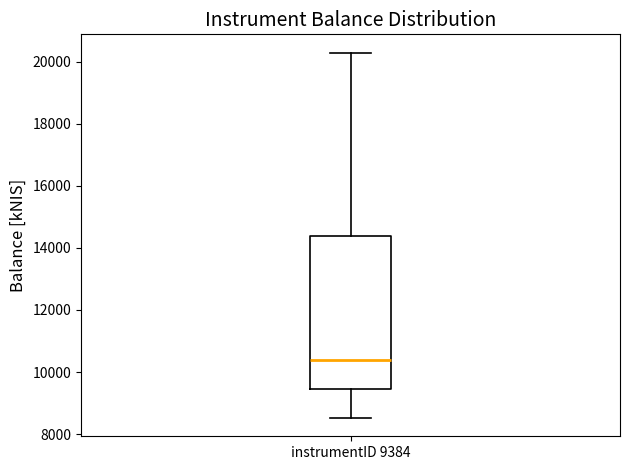

Transcribe this box plot: give where the median line is, the range the box spans, and where the two whiskers end, as read against the y-axis. The values are not printed on the chart, so give them approximately, as read against the axis.

median 10400, box 9400 to 14400, whiskers 8600 to 20200